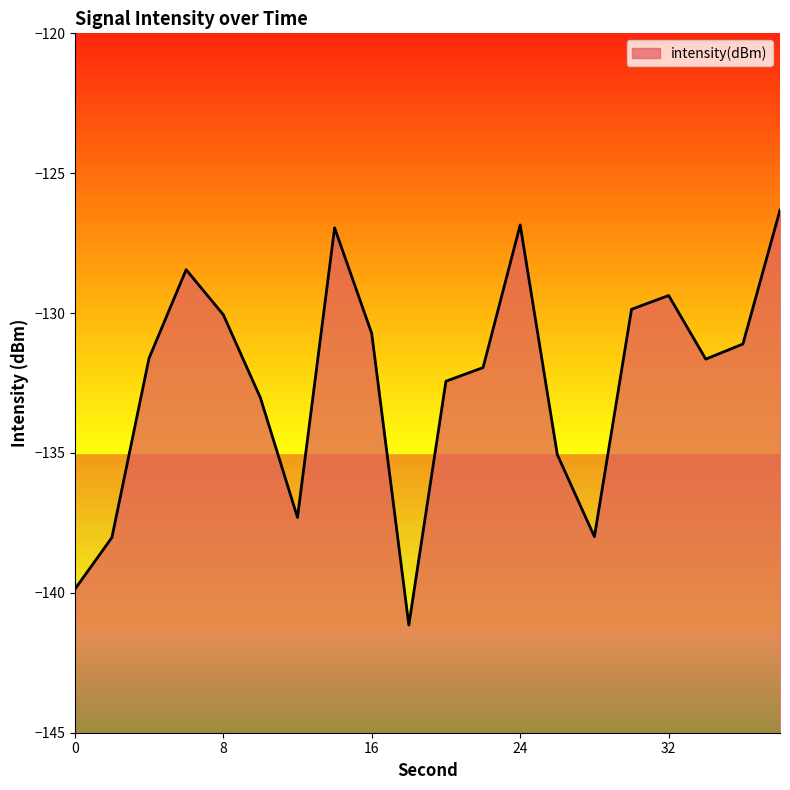

What is the change in value from 28 to 34?

+6.3